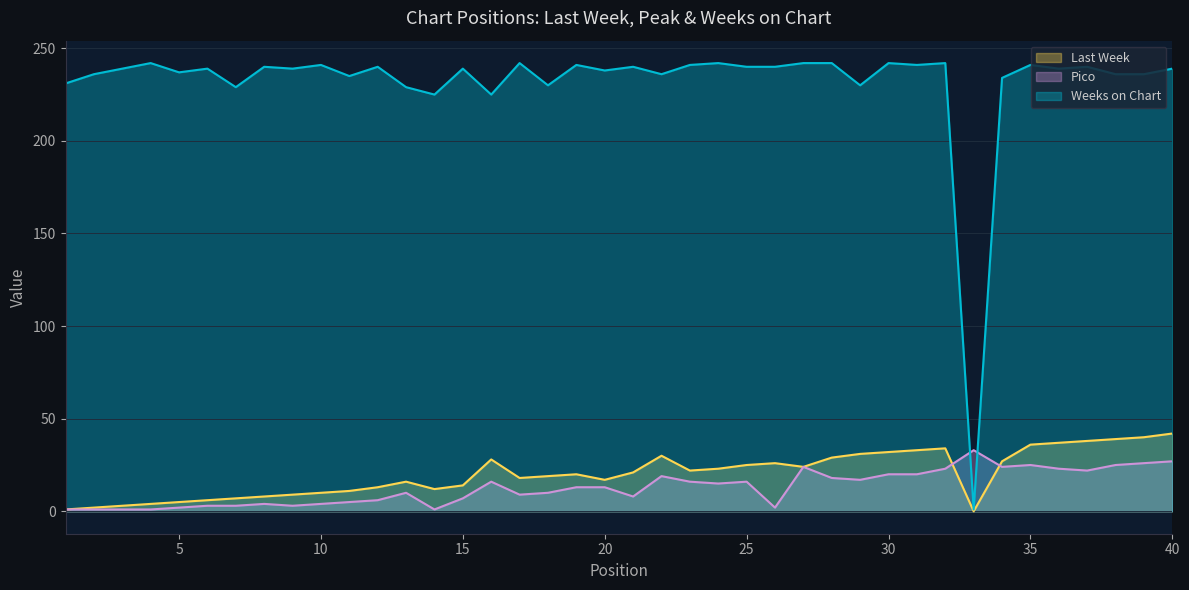

Reading left to right, extract all data points from this chart.

Last Week: 1	2	3	4	5	6	7	8	9	10	11	13	16	12	14	28	18	19	20	17	21	30	22	23	25	26	24	29	31	32	33	34	0	27	36	37	38	39	40	42
Pico: 1	1	1	1	2	3	3	4	3	4	5	6	10	1	7	16	9	10	13	13	8	19	16	15	16	2	24	18	17	20	20	23	33	24	25	23	22	25	26	27
Weeks on Chart: 231	236	239	242	237	239	229	240	239	241	235	240	229	225	239	225	242	230	241	238	240	236	241	242	240	240	242	242	230	242	241	242	1	234	241	239	240	236	236	239